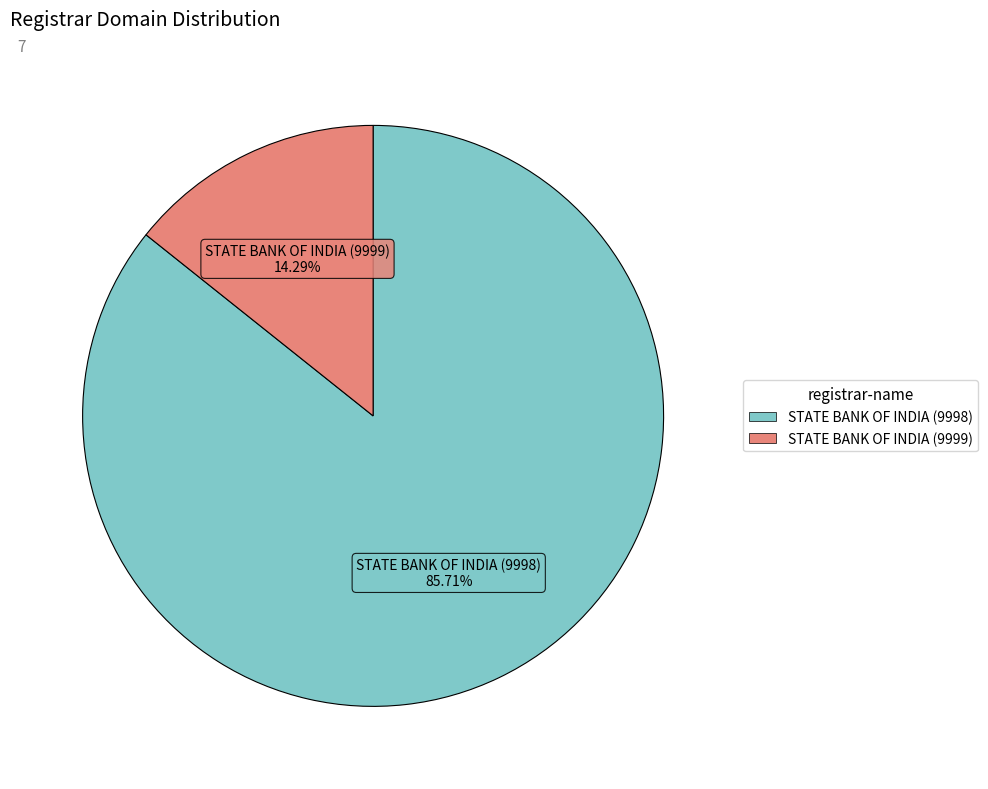

True or false: STATE BANK OF INDIA (9998) accounts for 86% of the total.

True